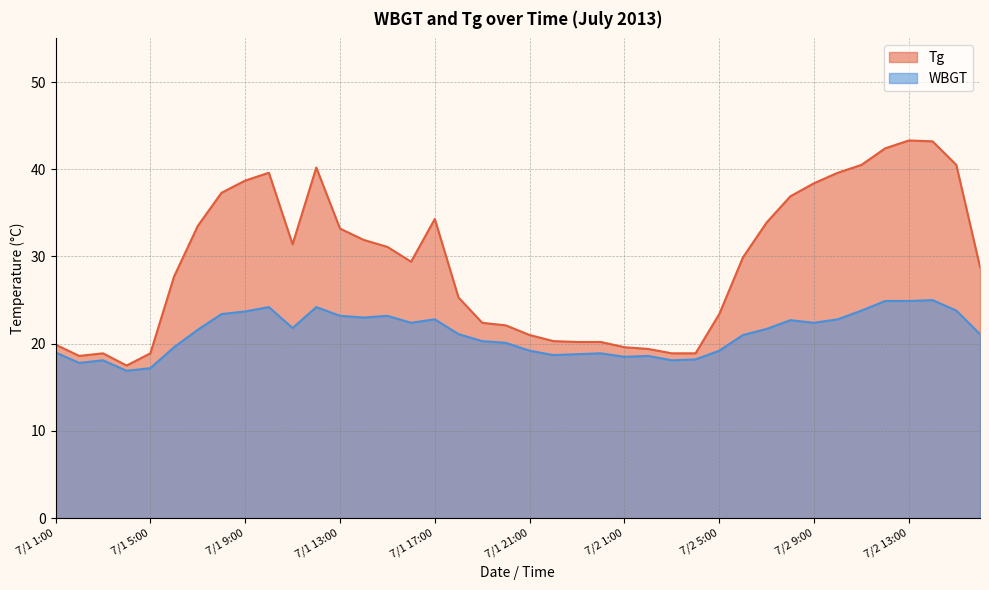

True or false: WBGT has a value of 34.2 at 7/1 10:00.

False